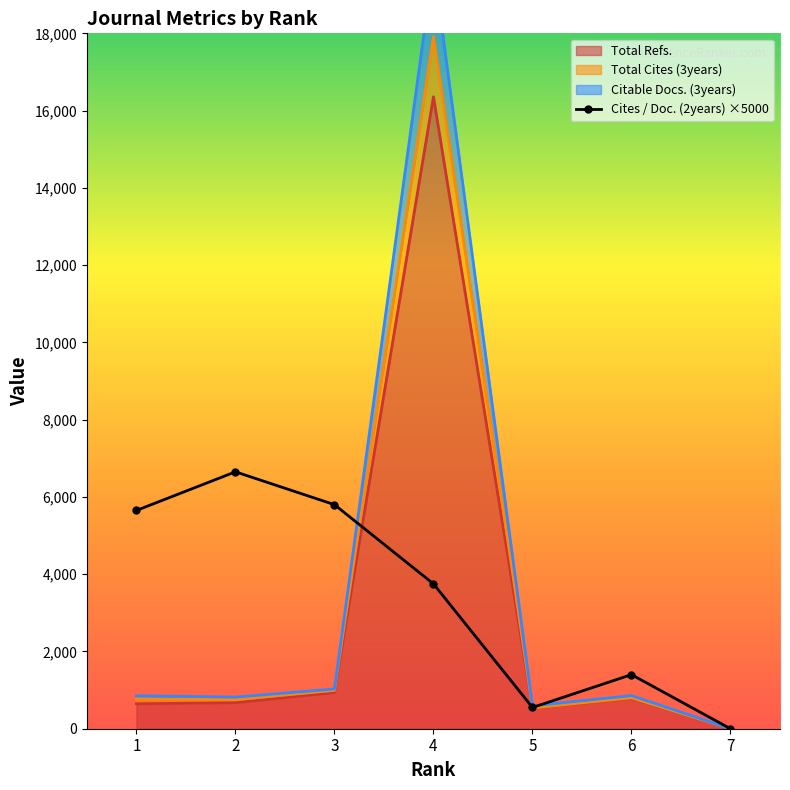

What is the difference between the maximum and minimum values in the Total Refs. series?

16359.0